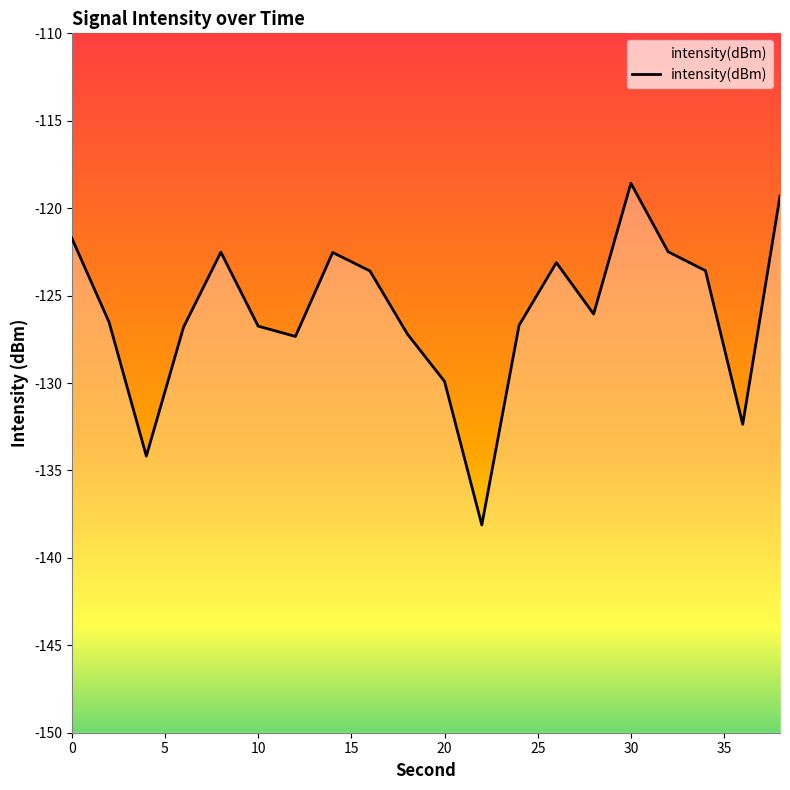

Which category has the highest value across all series?

30